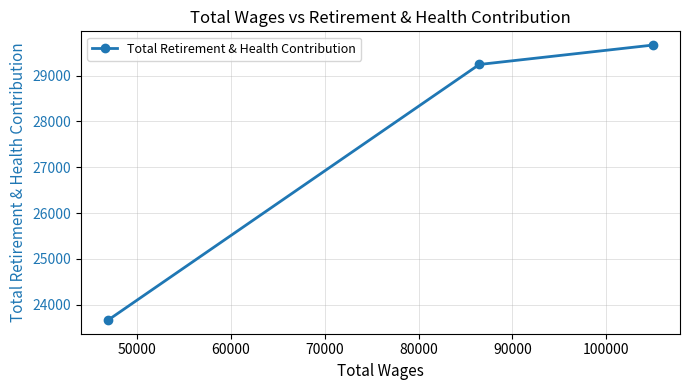

What is the difference between the maximum and minimum values?

6004